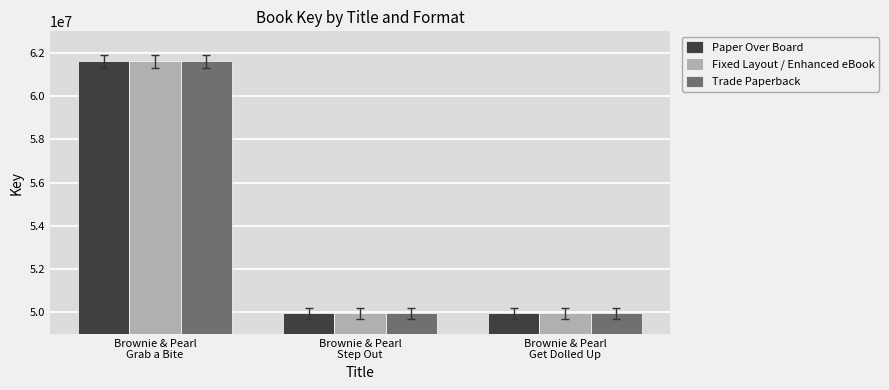

What is the average value of the Fixed Layout / Enhanced eBook series?

53847858